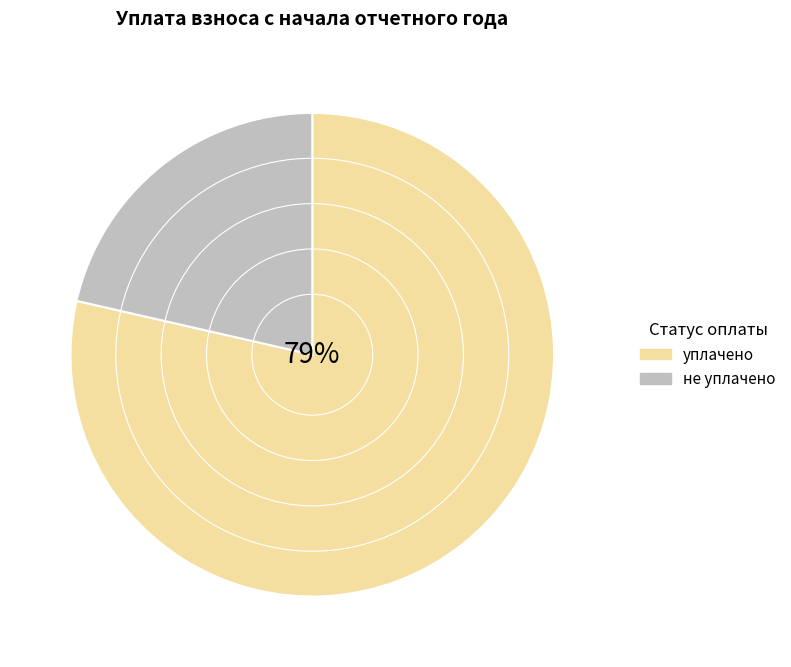

How many slices are in this pie chart?

2